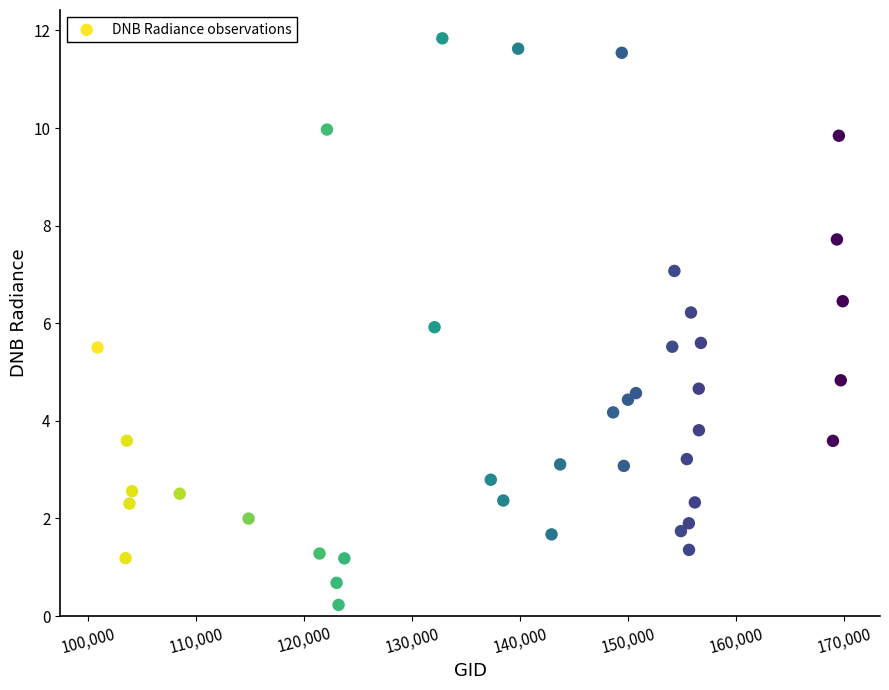

What is the range of X values (max minus min)?

68965.0